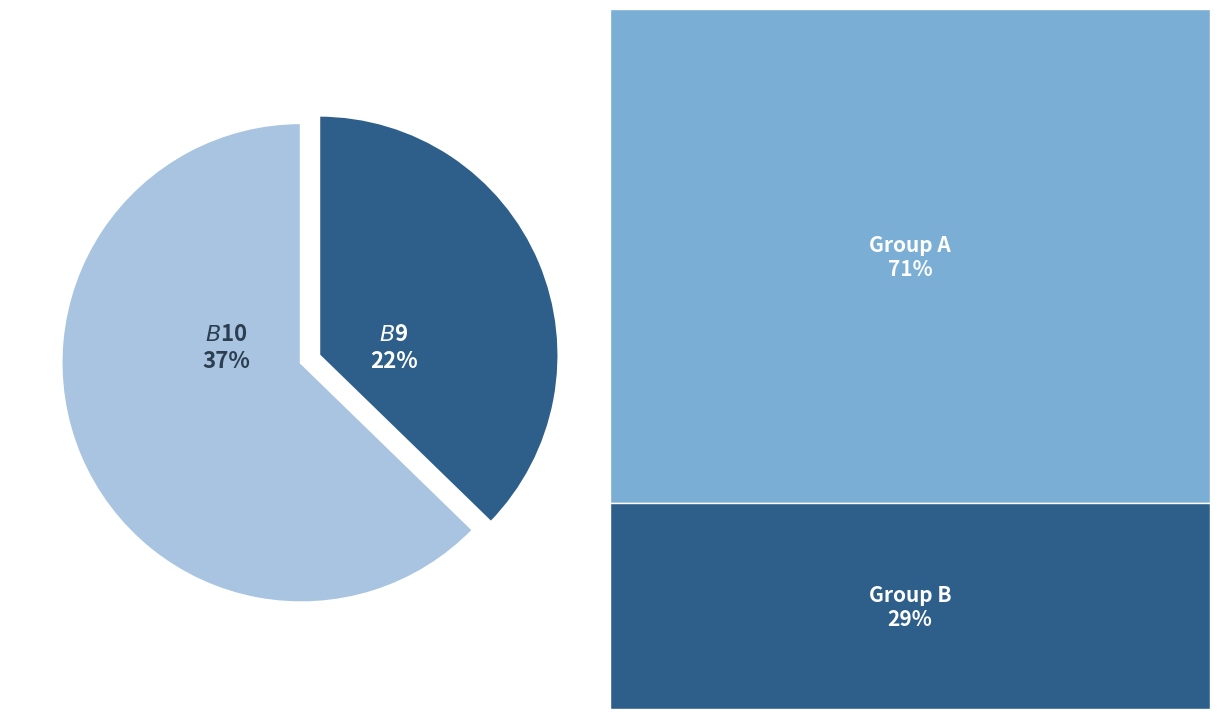

Is there a majority slice in this chart?

No